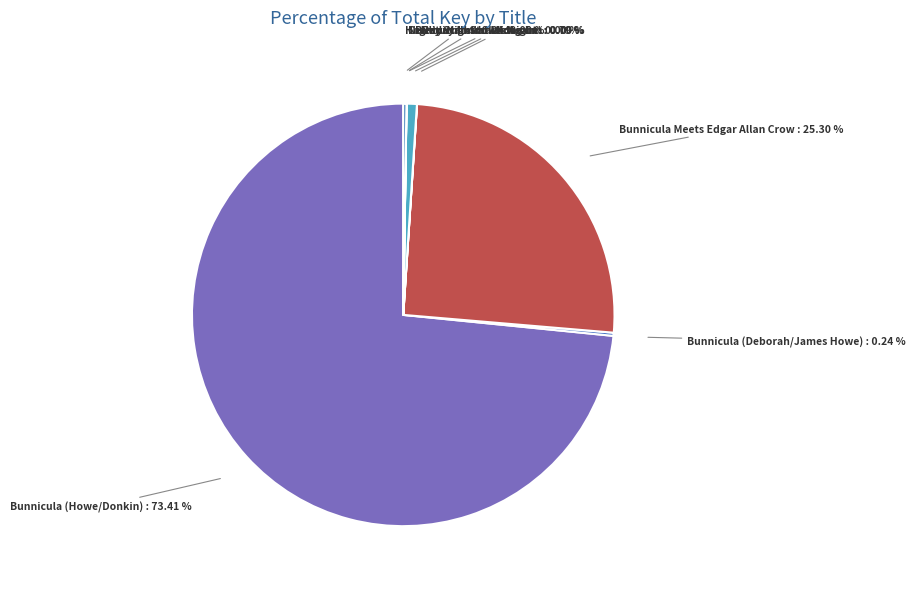

What is the ratio of the value at Bunnicula Meets Edgar Allan Crow to the value at Bunnicula (Howe/Donkin)?

0.3